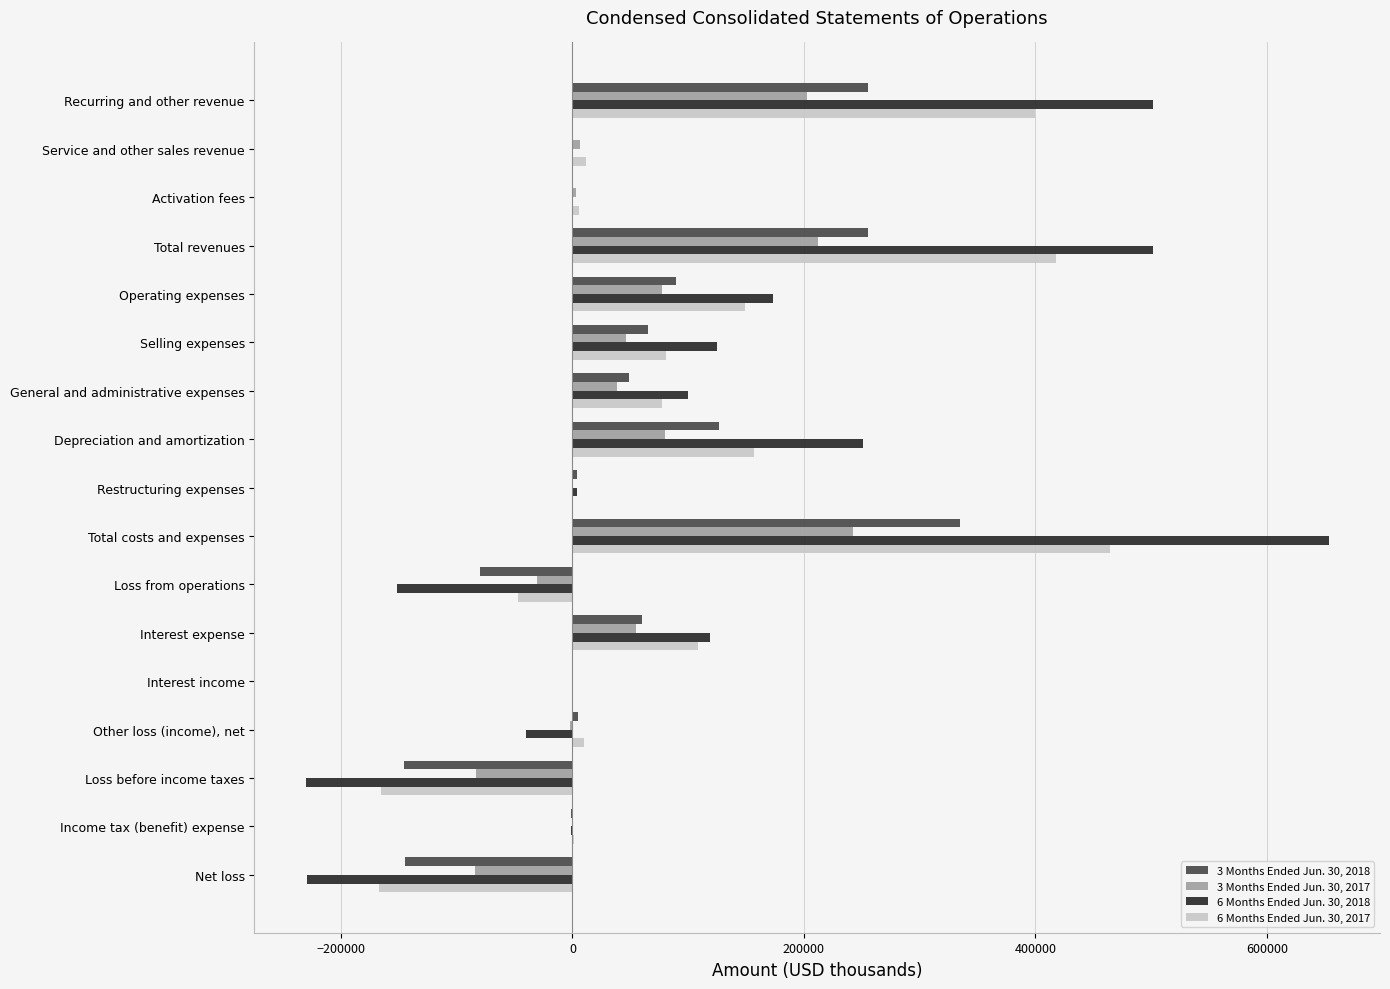

What is the greatest value displayed?

653428